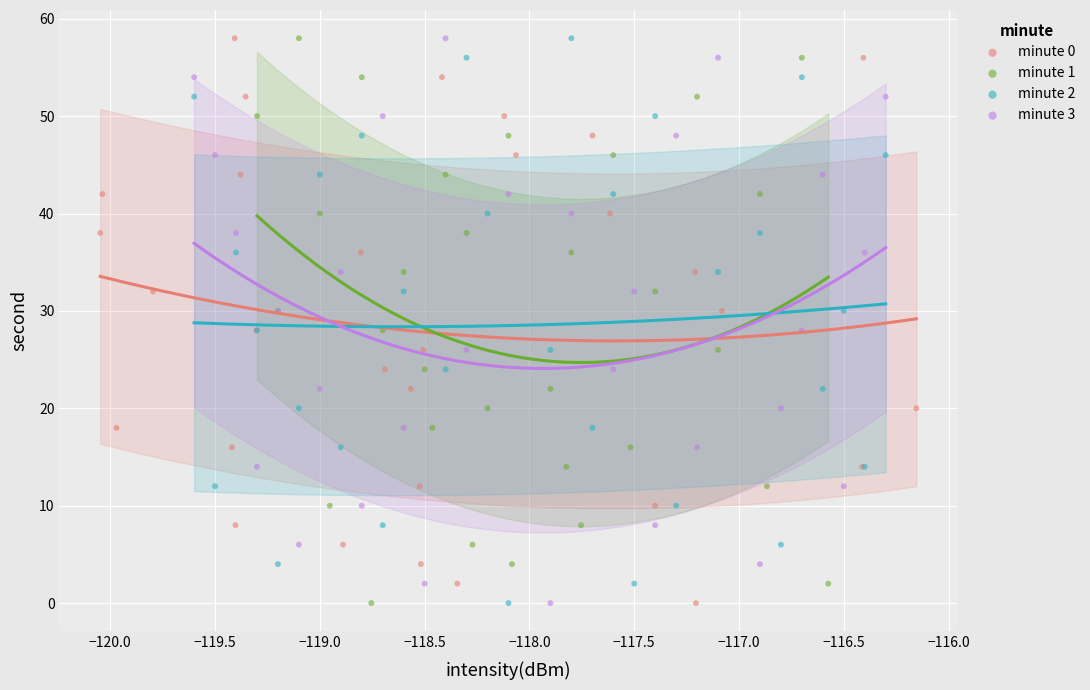

What are all the series names shown in the legend?

minute 0, minute 1, minute 2, minute 3